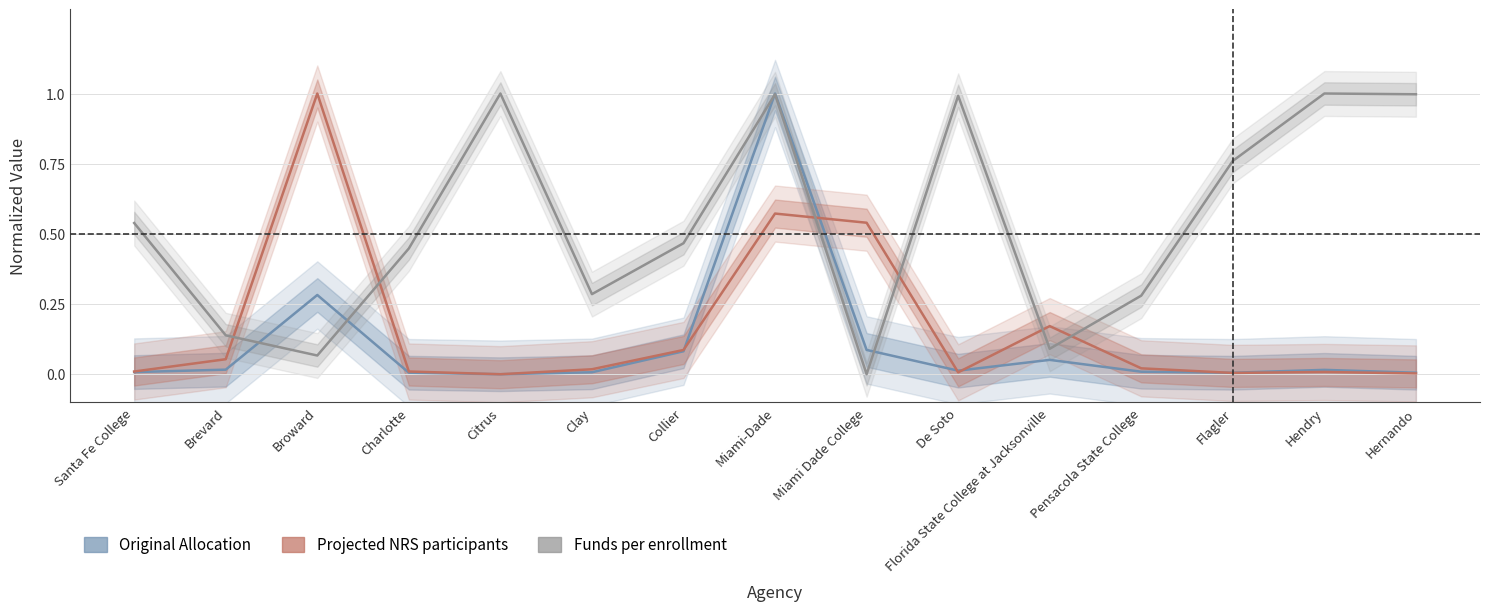

What are all the series names shown in the legend?

Original Allocation, Projected NRS participants, Funds per enrollment